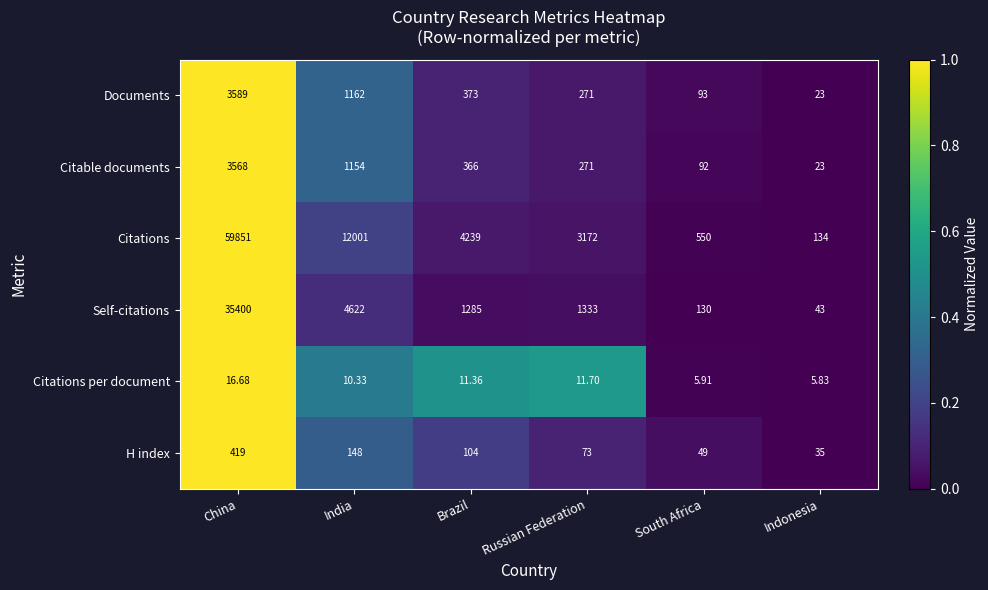

Rank the series by their maximum value, from lowest to highest.

Citations per document, H index, Citable documents, Documents, Self-citations, Citations